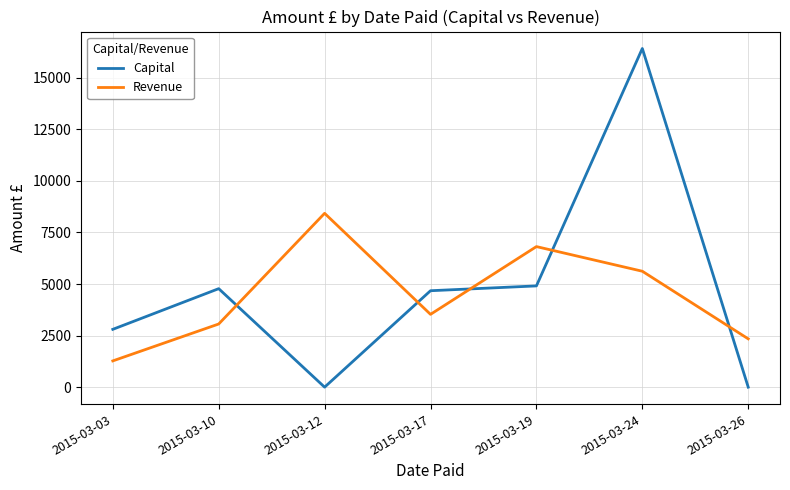

Does the chart display data point markers on the line(s)?

No